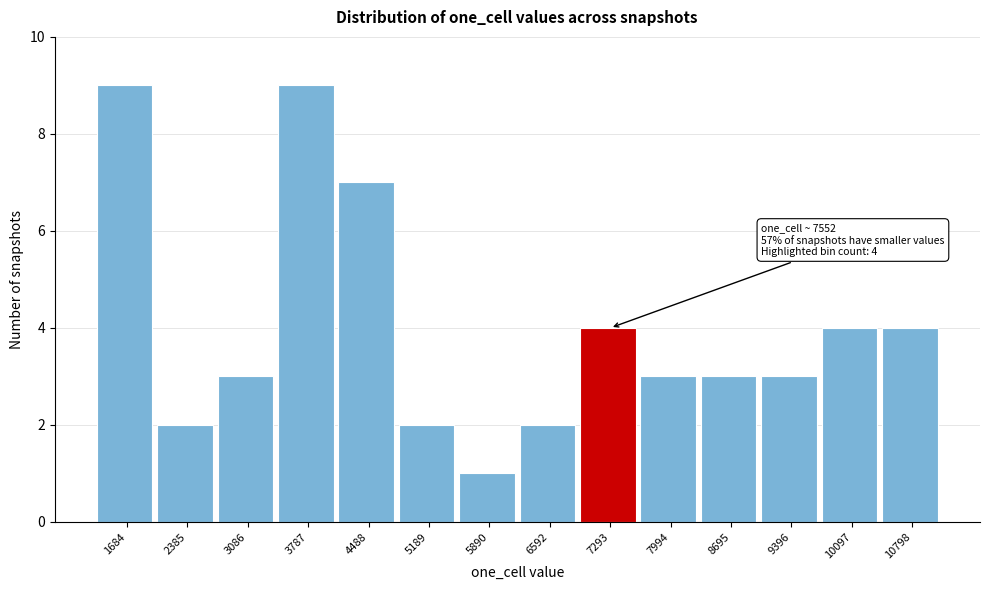

Reading left to right, extract all data points from this chart.

9	2	3	9	7	2	1	2	4	3	3	3	4	4